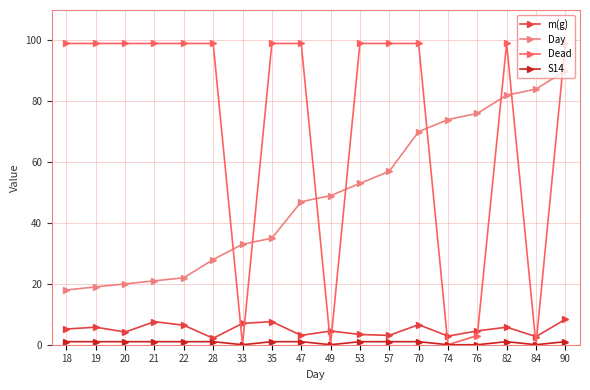

True or false: Day and m(g) intersect in this chart.

False